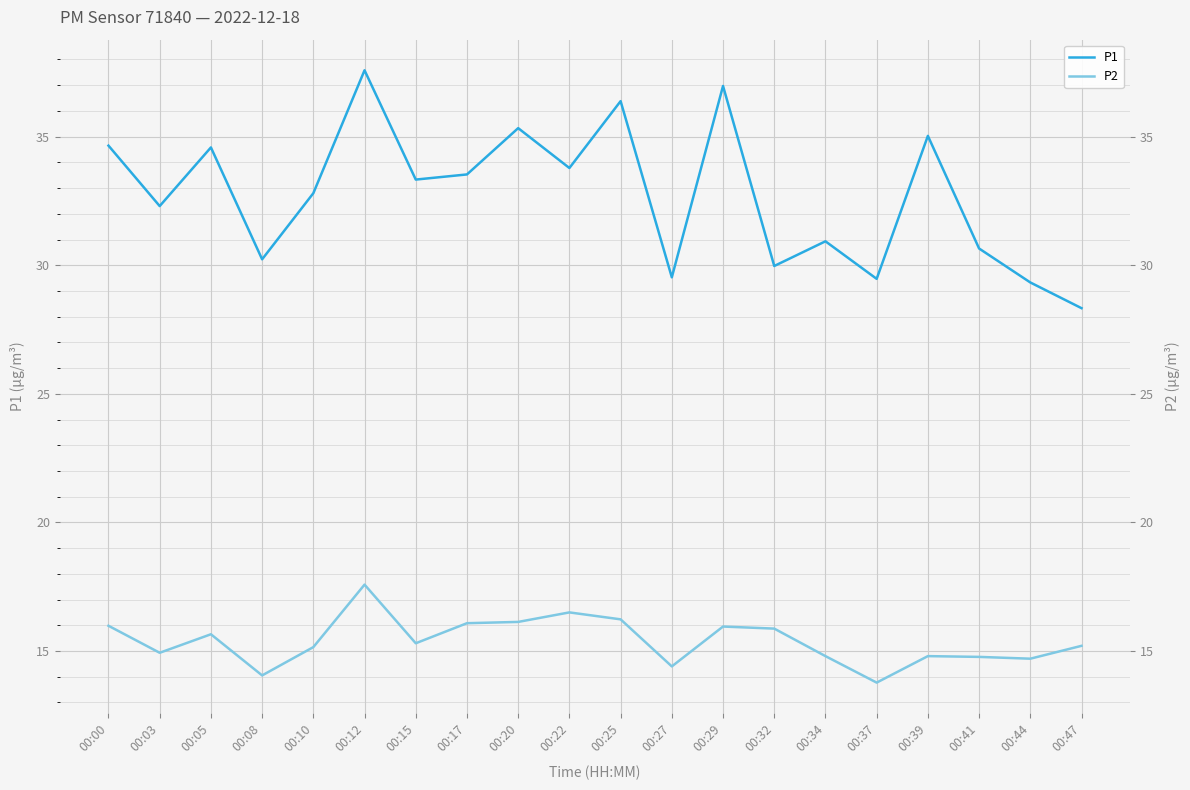

True or false: P2 has a value of 14.8 at 00:39.

True